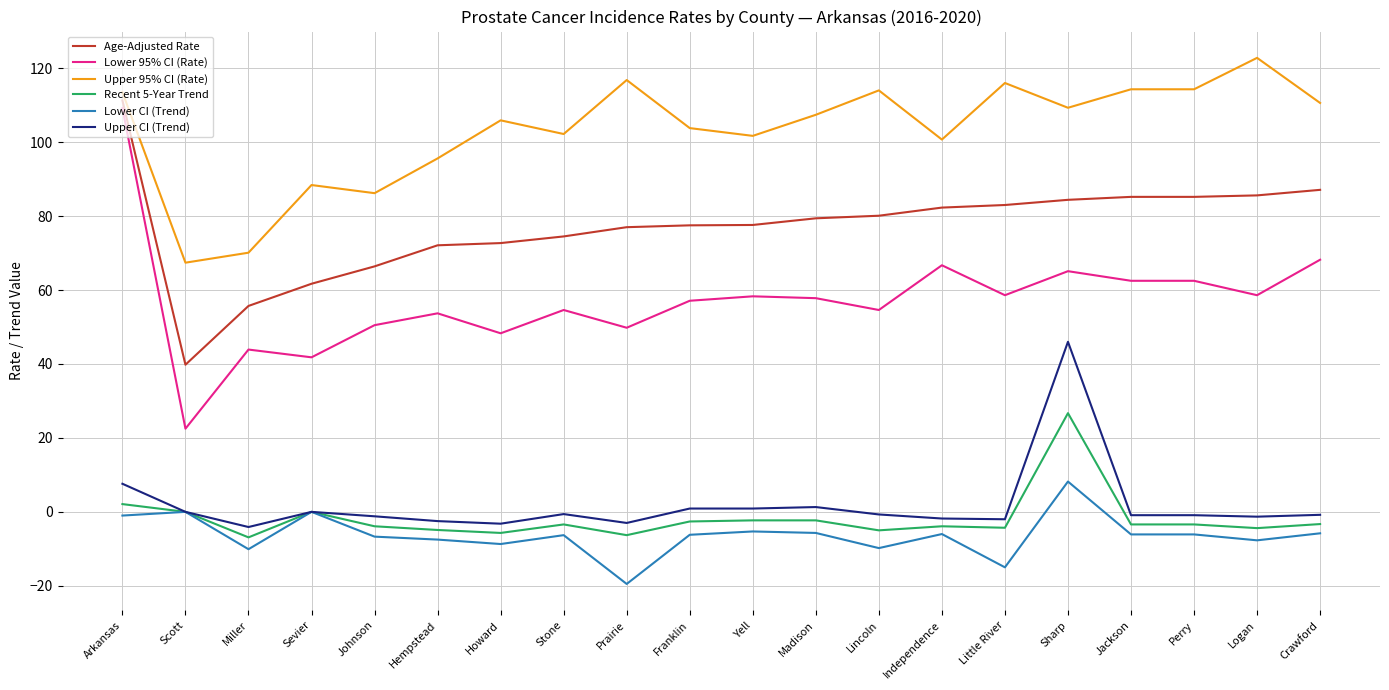

At which category does the chart reach its minimum across all series?

Prairie